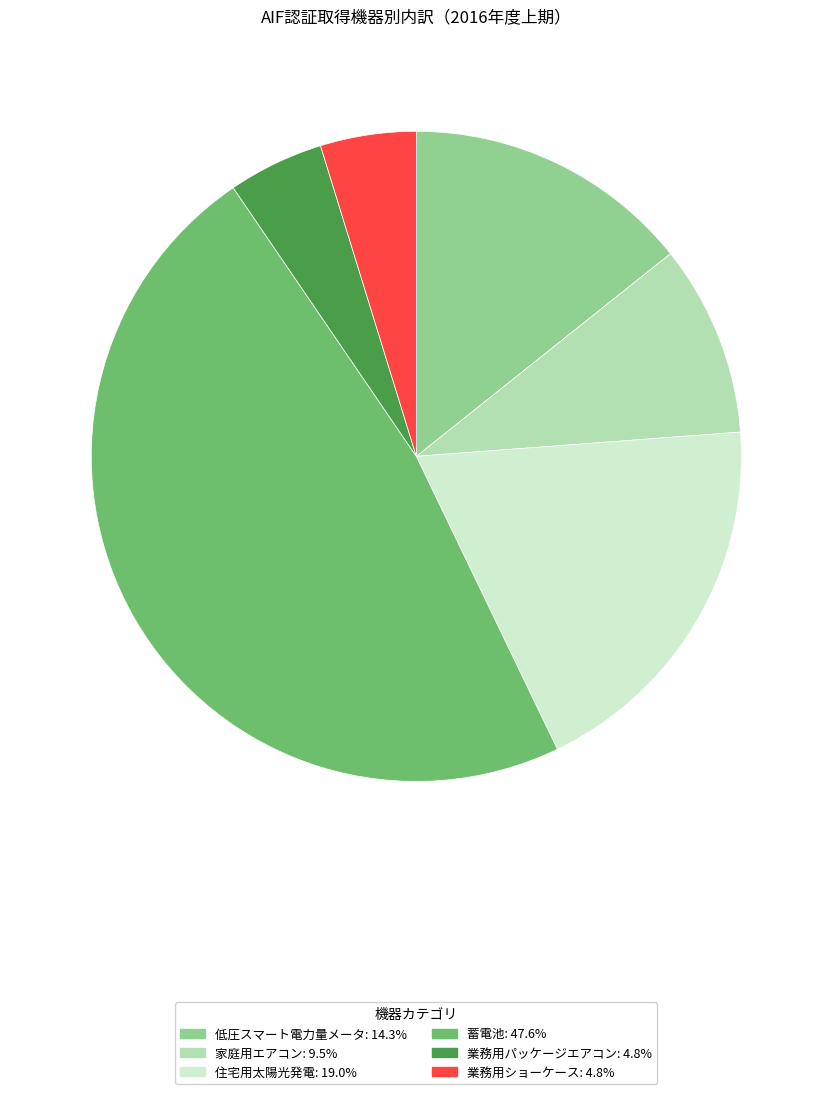

Count the number of slices in the pie.

6